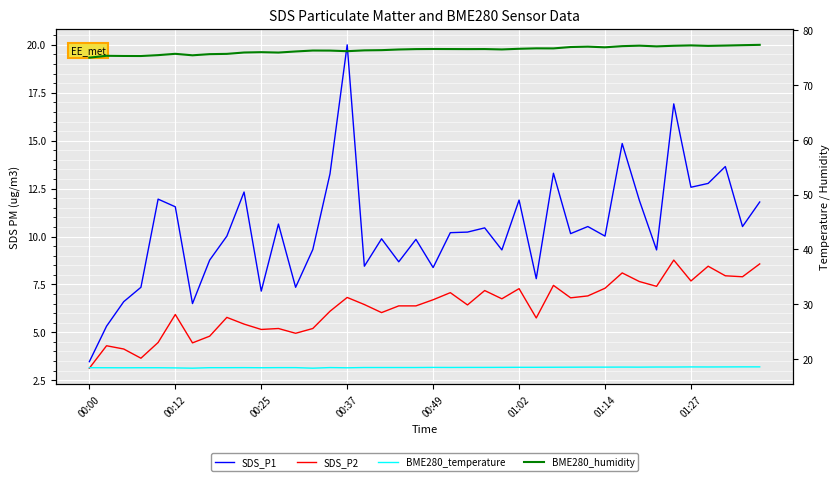

How many lines are shown in the chart?

4